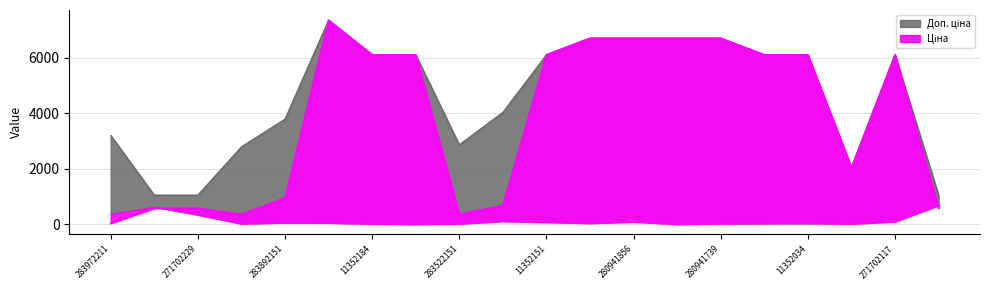

At which label is Доп. ціна closest to 4204?

283502182